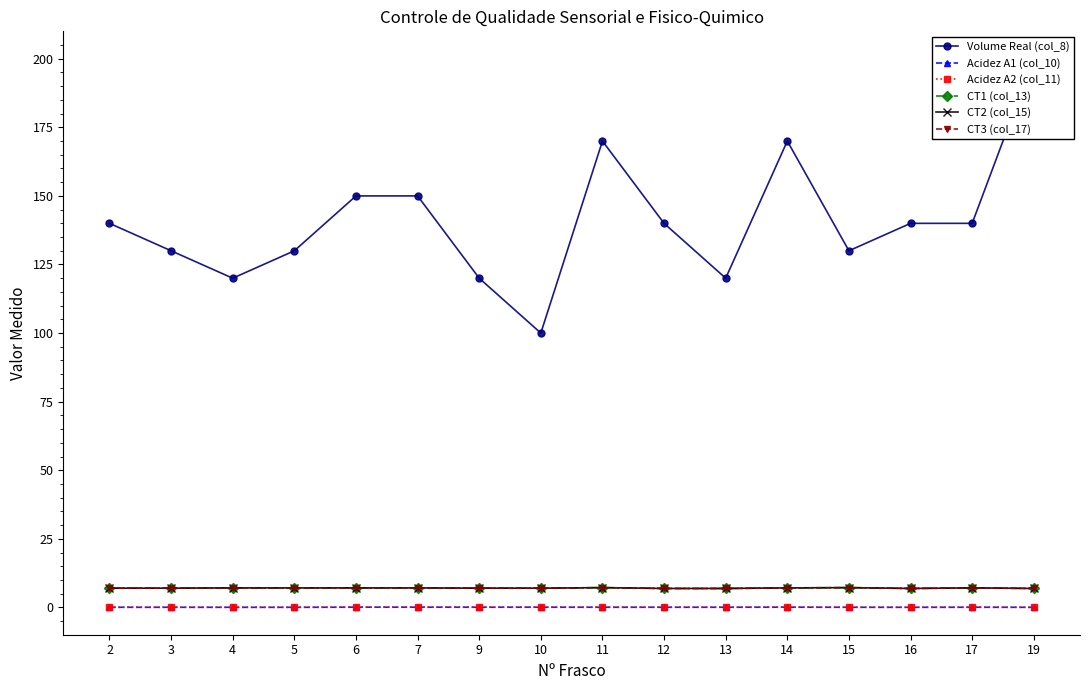

How many series are shown in this chart?

6